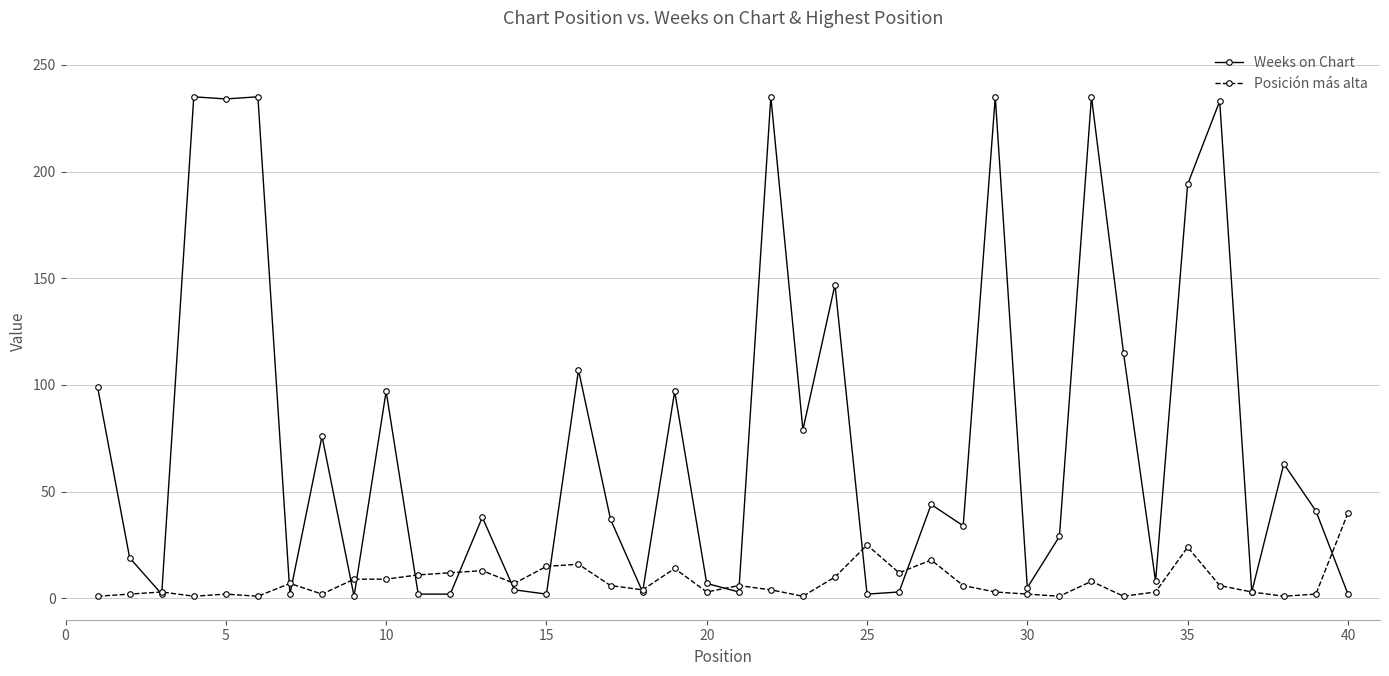

What is the lowest value of the Posición más alta series?

1